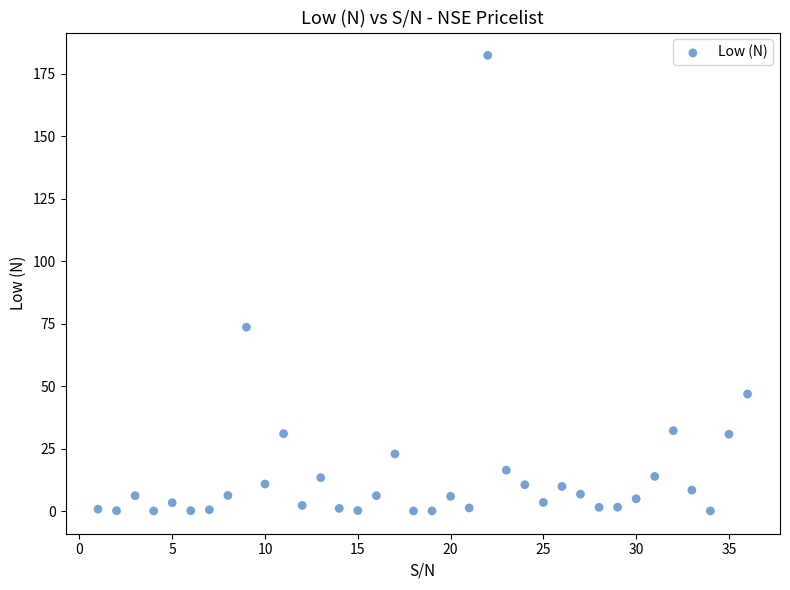

What Y value in the scatter plot is closest to 91?

73.7